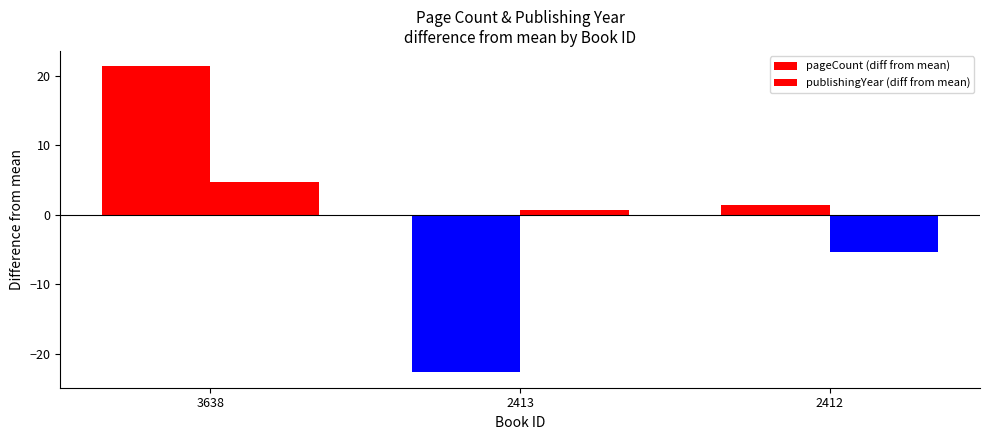

How many bars are there in total?

6